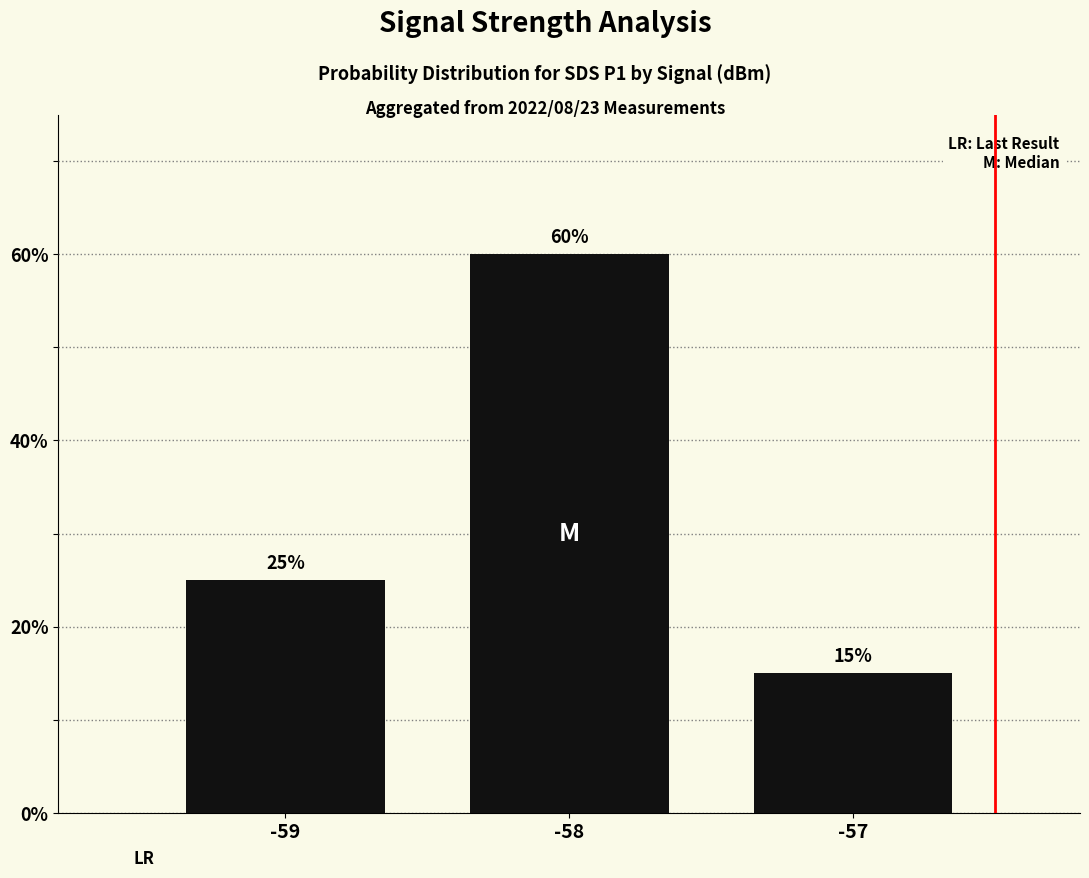

Reading left to right, list all the values displayed in this chart.

25	60	15